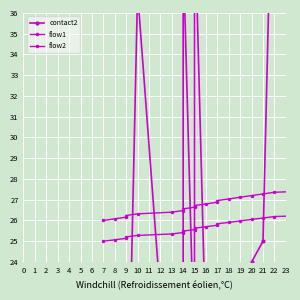

True or false: flow1 and flow2 cross at least once.

False